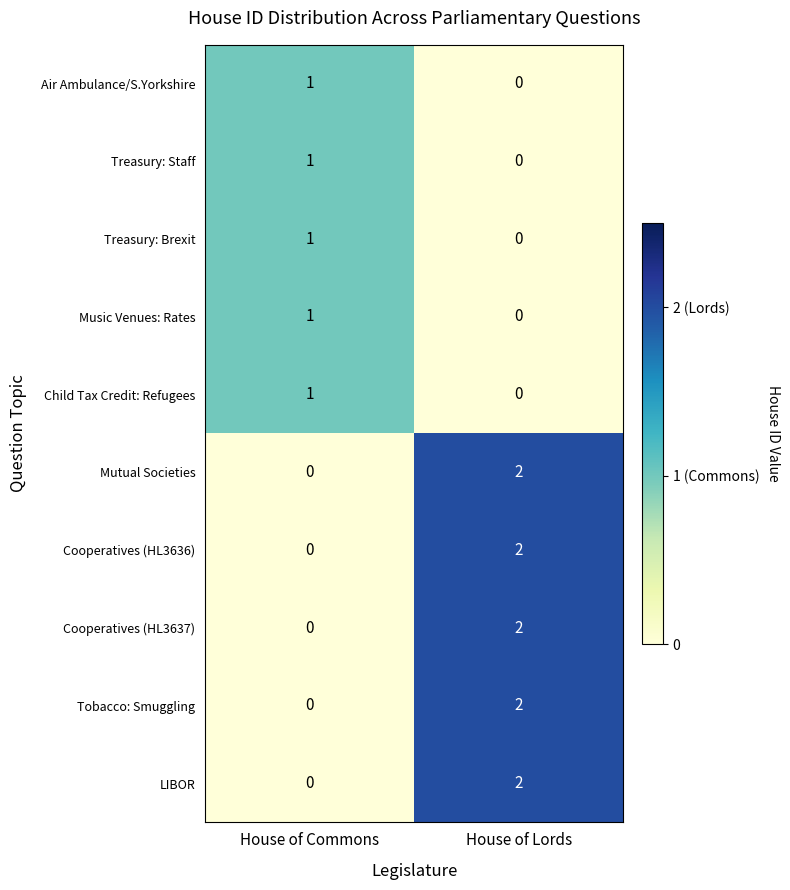

How many distinct data groups are displayed?

10